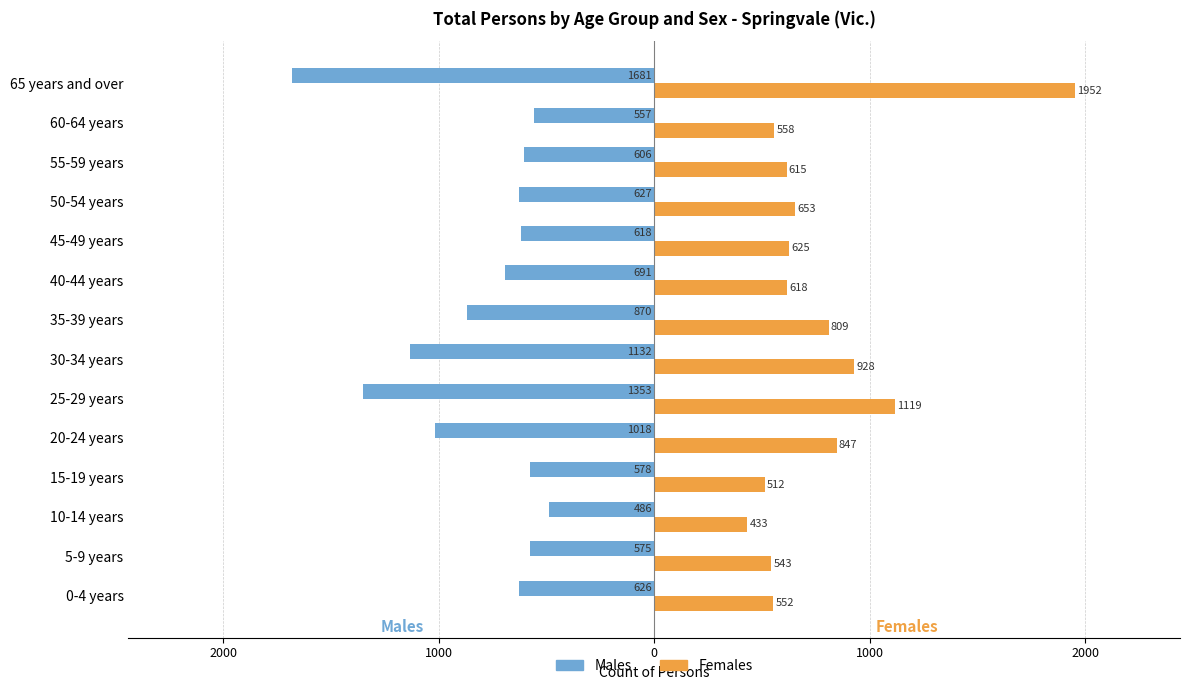

Reading left to right, transcribe all the data shown in this chart.

Males: -626	-575	-486	-578	-1018	-1353	-1132	-870	-691	-618	-627	-606	-557	-1681
Females: 552	543	433	512	847	1119	928	809	618	625	653	615	558	1952